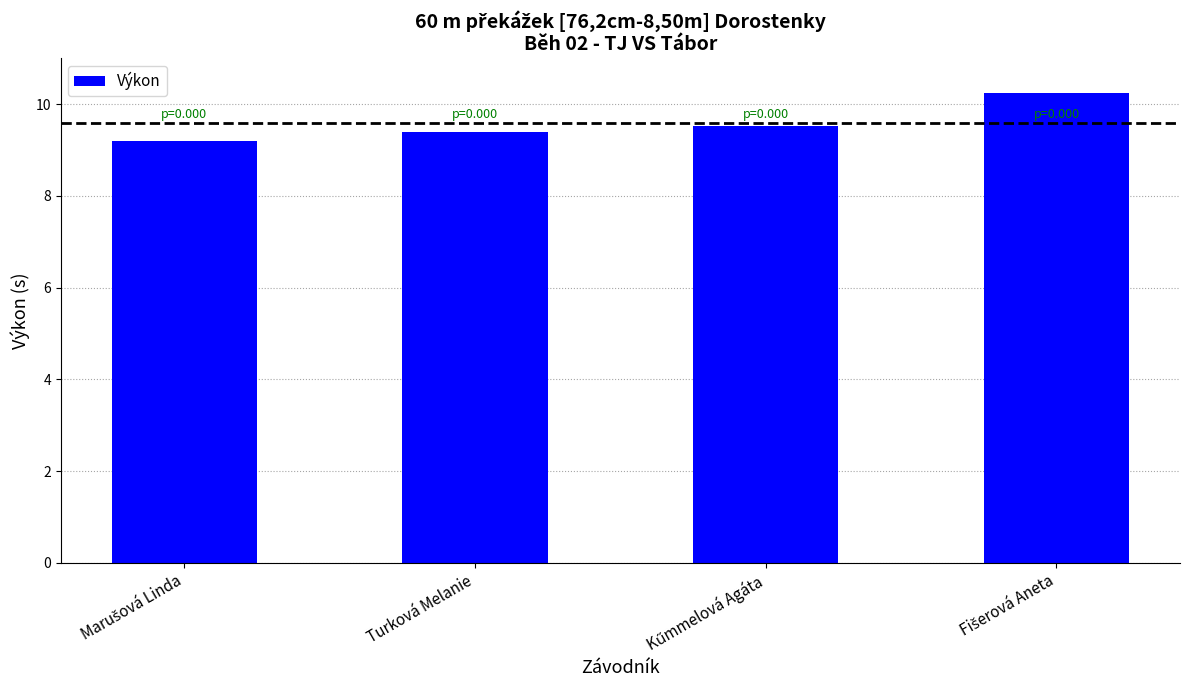

What position from the left is Turková Melanie?

2